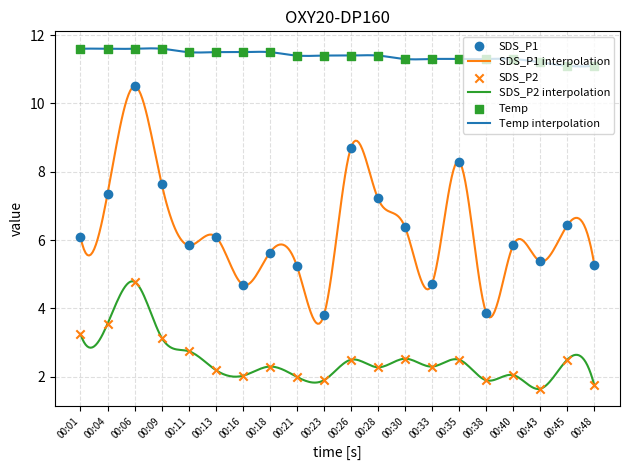

Which series contains the highest Y value?

Temp